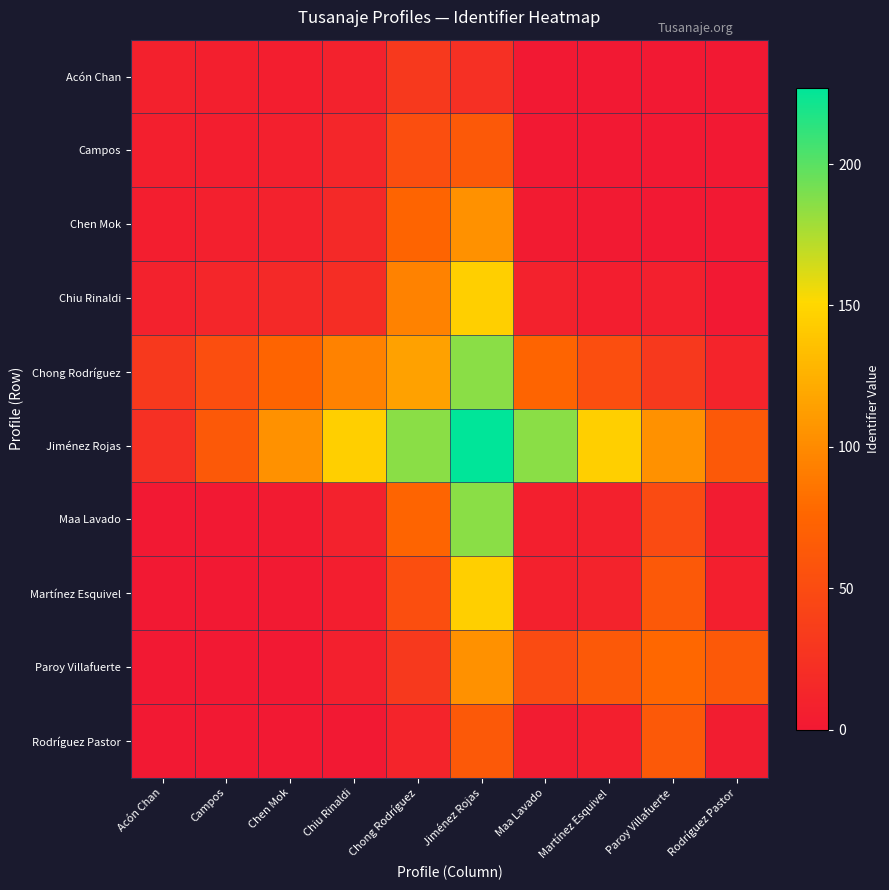

Reading right to left, extract all data points from this chart.

Acón Chan: Rodríguez Pastor=0.0	Paroy Villafuerte=0.0	Martínez Esquivel=0.0	Maa Lavado=0.0	Jiménez Rojas=22.7	Chong Rodríguez=32.2	Chiu Rinaldi=9.2	Chen Mok=5.8	Campos=6.6	Acón Chan=8.0
Campos: Rodríguez Pastor=0.0	Paroy Villafuerte=0.0	Martínez Esquivel=0.0	Maa Lavado=0.7	Jiménez Rojas=63.6	Chong Rodríguez=52.9	Chiu Rinaldi=12.8	Chen Mok=7.4	Campos=6.0	Acón Chan=6.6
Chen Mok: Rodríguez Pastor=0.0	Paroy Villafuerte=0.0	Martínez Esquivel=1.0	Maa Lavado=2.5	Jiménez Rojas=104.4	Chong Rodríguez=73.6	Chiu Rinaldi=16.4	Chen Mok=9.0	Campos=7.4	Acón Chan=5.8
Chiu Rinaldi: Rodríguez Pastor=0.0	Paroy Villafuerte=7.7	Martínez Esquivel=5.6	Maa Lavado=9.2	Jiménez Rojas=145.3	Chong Rodríguez=94.3	Chiu Rinaldi=20.0	Chen Mok=16.4	Campos=12.8	Acón Chan=9.2
Chong Rodríguez: Rodríguez Pastor=11.5	Paroy Villafuerte=32.2	Martínez Esquivel=52.9	Maa Lavado=73.6	Jiménez Rojas=186.1	Chong Rodríguez=115.0	Chiu Rinaldi=94.3	Chen Mok=73.6	Campos=52.9	Acón Chan=32.2
Jiménez Rojas: Rodríguez Pastor=63.6	Paroy Villafuerte=104.4	Martínez Esquivel=145.3	Maa Lavado=186.1	Jiménez Rojas=227.0	Chong Rodríguez=186.1	Chiu Rinaldi=145.3	Chen Mok=104.4	Campos=63.6	Acón Chan=22.7
Maa Lavado: Rodríguez Pastor=3.2	Paroy Villafuerte=49.3	Martínez Esquivel=8.2	Maa Lavado=7.0	Jiménez Rojas=186.1	Chong Rodríguez=73.6	Chiu Rinaldi=9.2	Chen Mok=2.5	Campos=0.7	Acón Chan=0.0
Martínez Esquivel: Rodríguez Pastor=6.4	Paroy Villafuerte=63.1	Martínez Esquivel=10.0	Maa Lavado=8.2	Jiménez Rojas=145.3	Chong Rodríguez=52.9	Chiu Rinaldi=5.6	Chen Mok=1.0	Campos=0.0	Acón Chan=0.0
Paroy Villafuerte: Rodríguez Pastor=63.1	Paroy Villafuerte=77.0	Martínez Esquivel=63.1	Maa Lavado=49.3	Jiménez Rojas=104.4	Chong Rodríguez=32.2	Chiu Rinaldi=7.7	Chen Mok=0.0	Campos=0.0	Acón Chan=0.0
Rodríguez Pastor: Rodríguez Pastor=4.0	Paroy Villafuerte=63.1	Martínez Esquivel=6.4	Maa Lavado=3.2	Jiménez Rojas=63.6	Chong Rodríguez=11.5	Chiu Rinaldi=0.0	Chen Mok=0.0	Campos=0.0	Acón Chan=0.0